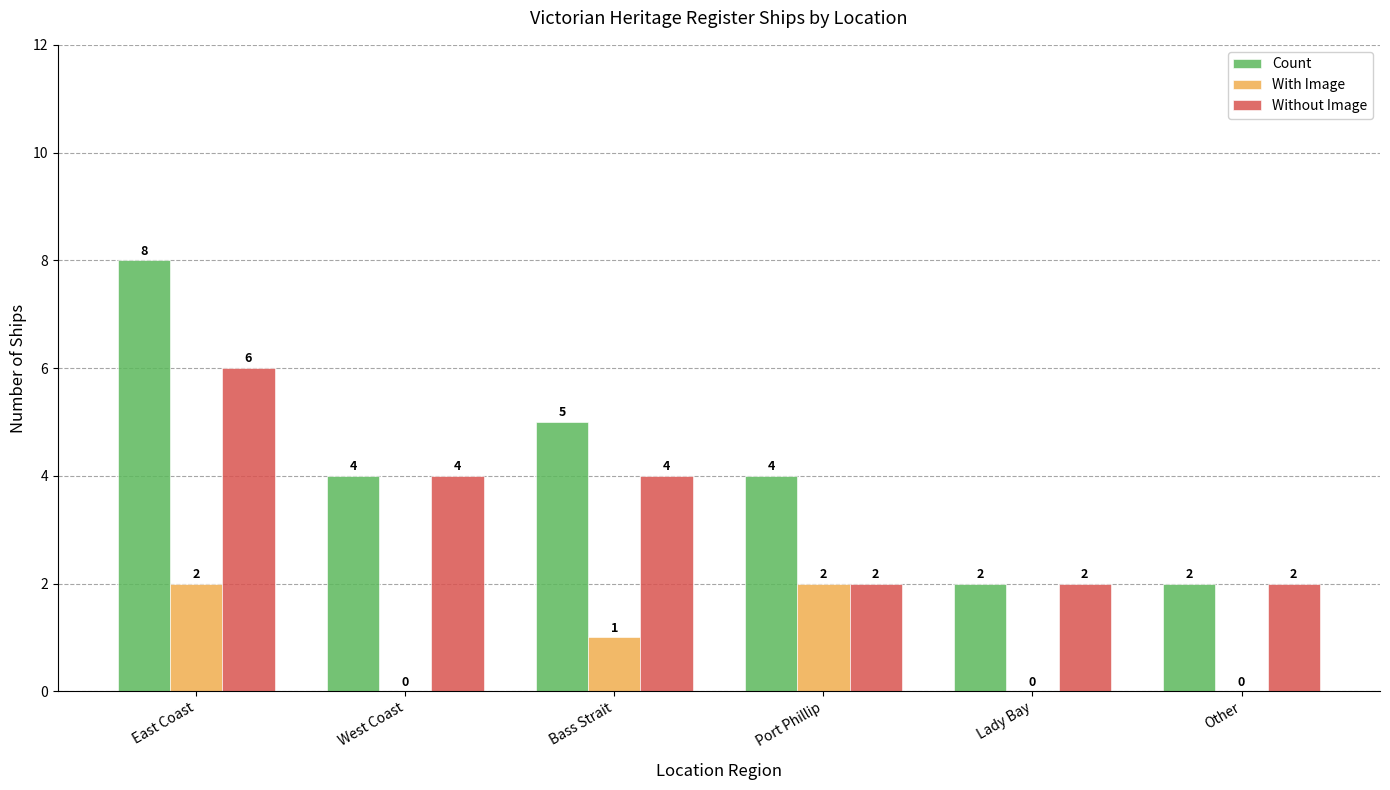

What is the maximum value for Without Image?

6